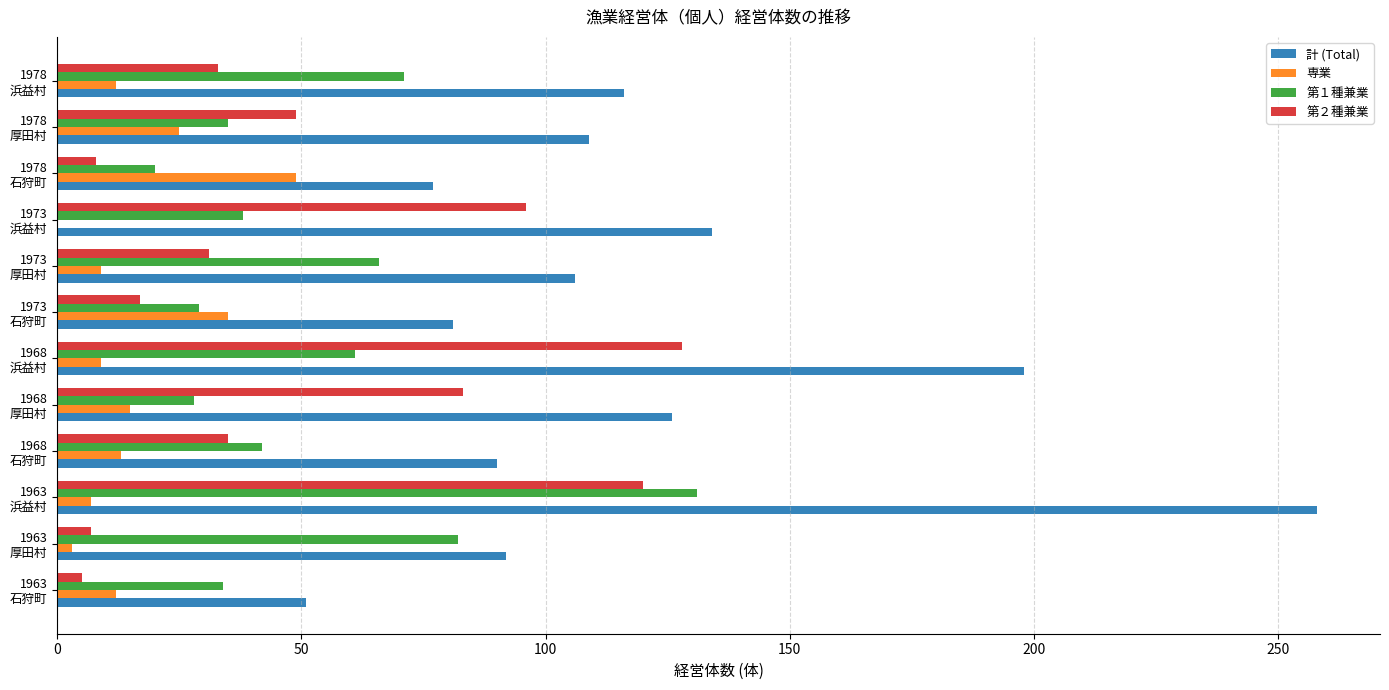

What is the maximum value for 計 (Total)?

258